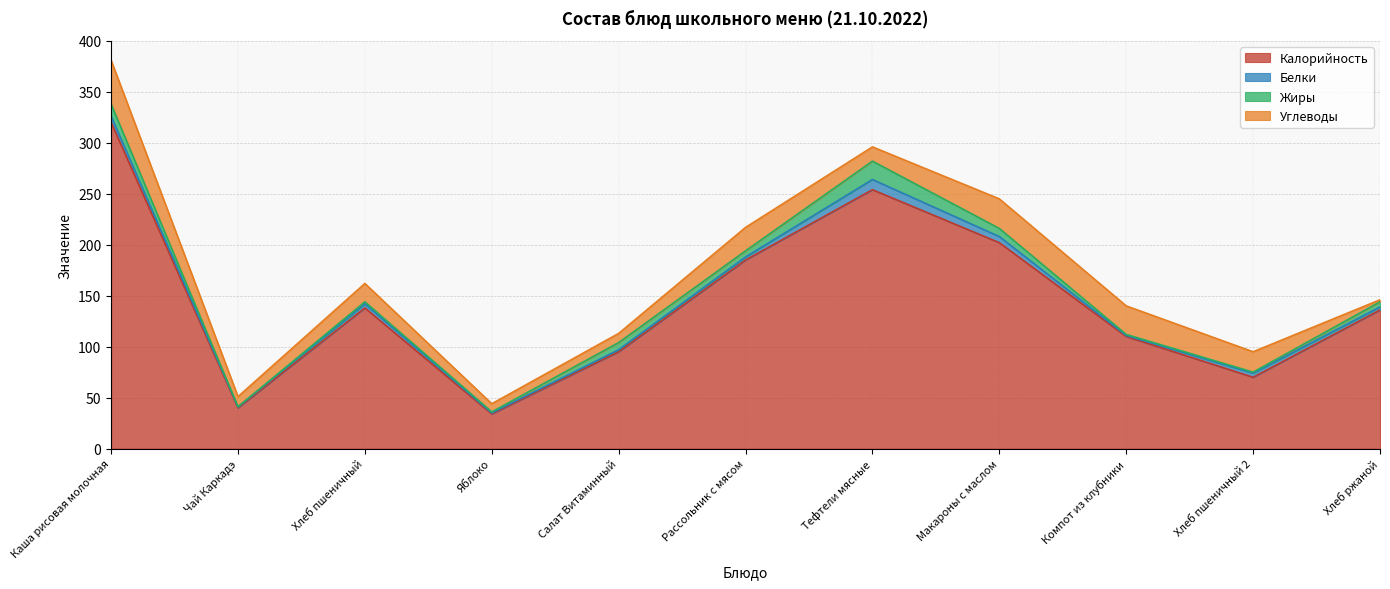

What position from the right is Хлеб пшеничный 2?

2